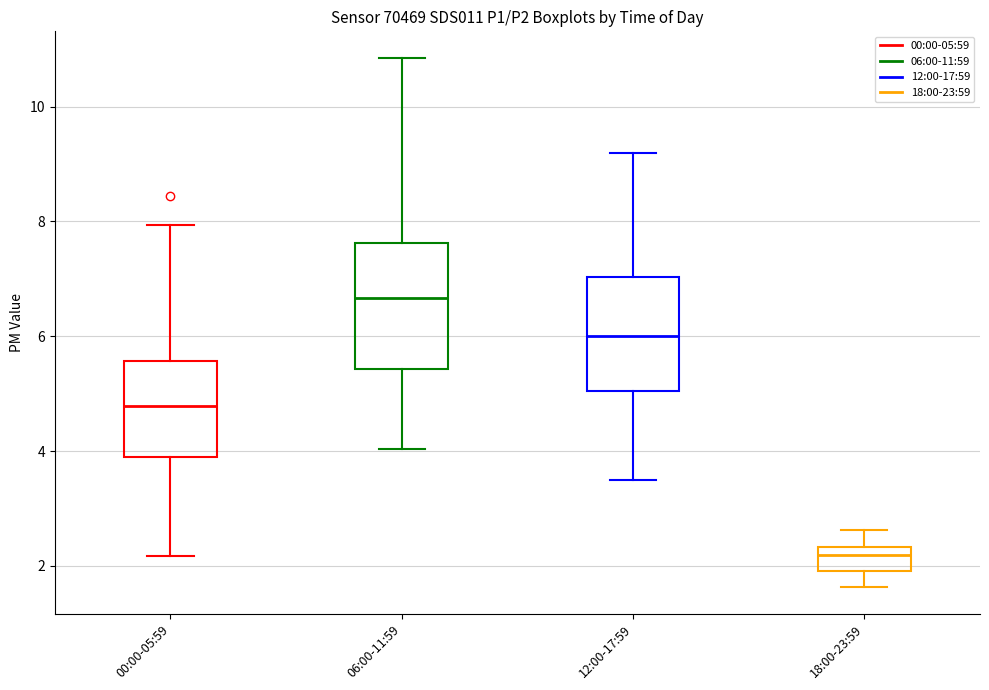

Which box's median line is the lowest?

18:00-23:59